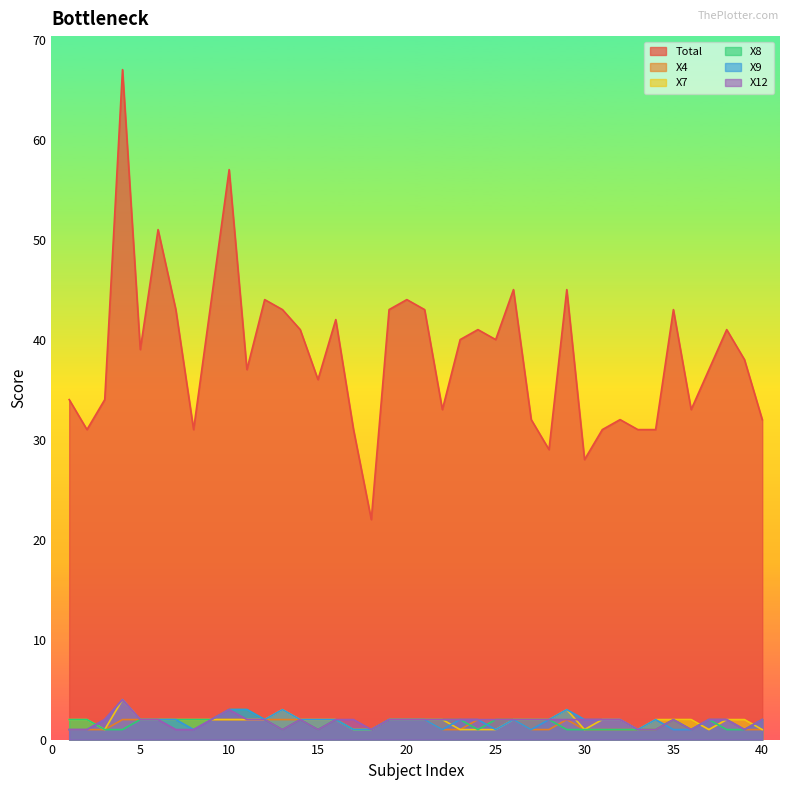

List the labels in order of Total value, largest first.

4, 10, 6, 26, 29, 9, 12, 20, 7, 13, 19, 21, 35, 16, 14, 24, 38, 23, 25, 5, 39, 11, 37, 15, 1, 3, 22, 36, 27, 32, 40, 2, 8, 17, 31, 33, 34, 28, 30, 18